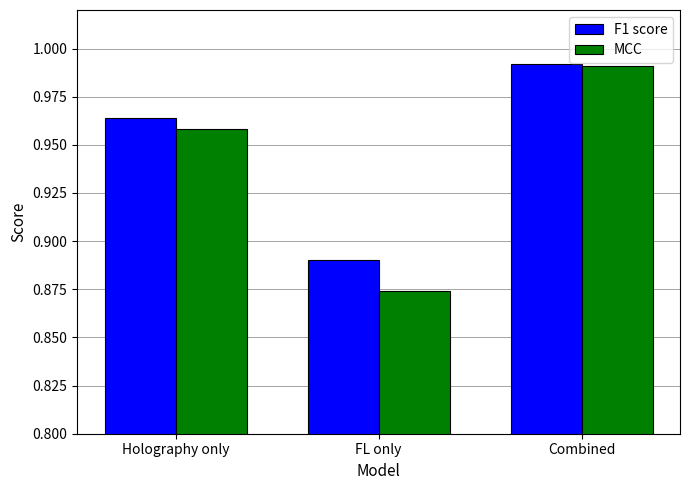

Which series has the largest range (max minus min)?

MCC